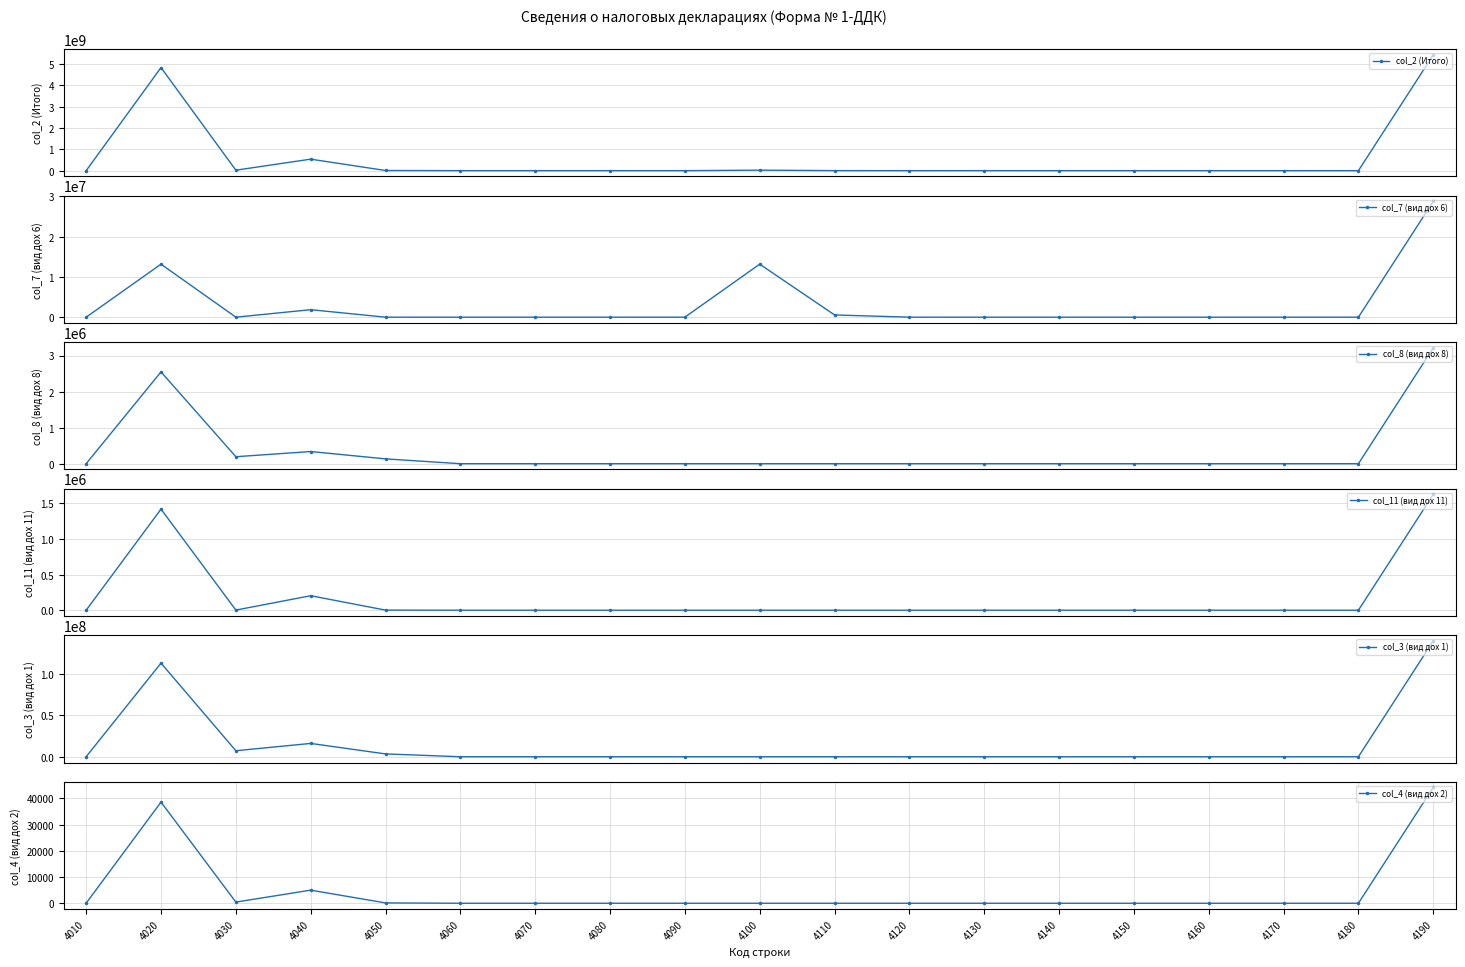

Between 4170 and 4190, which is larger?

4190